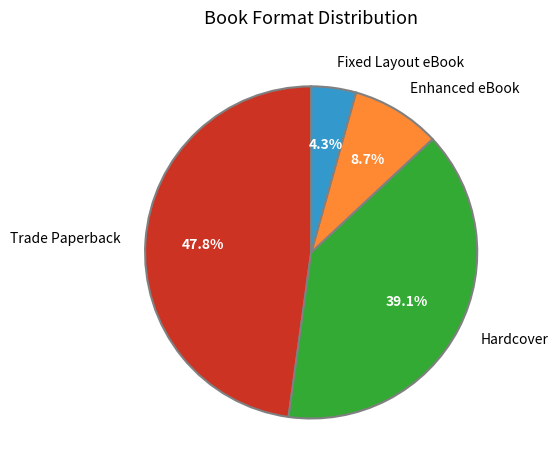

Is there a majority slice in this chart?

No